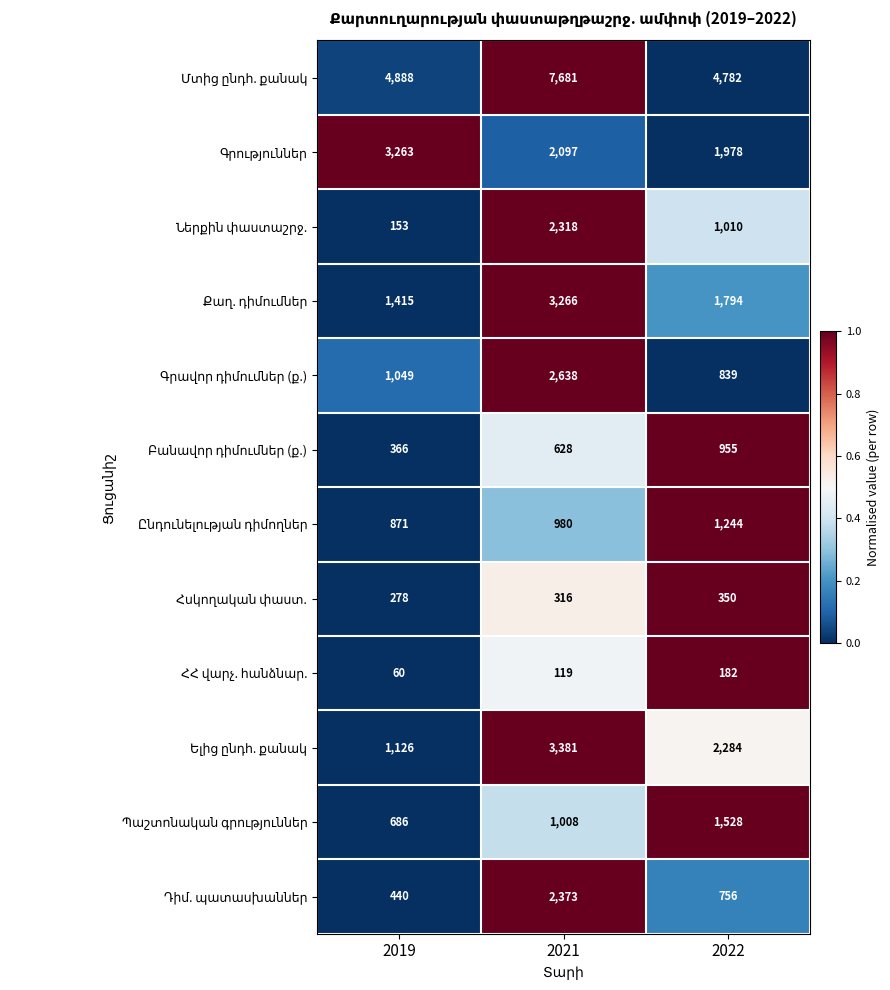

What is the smallest value displayed?

60